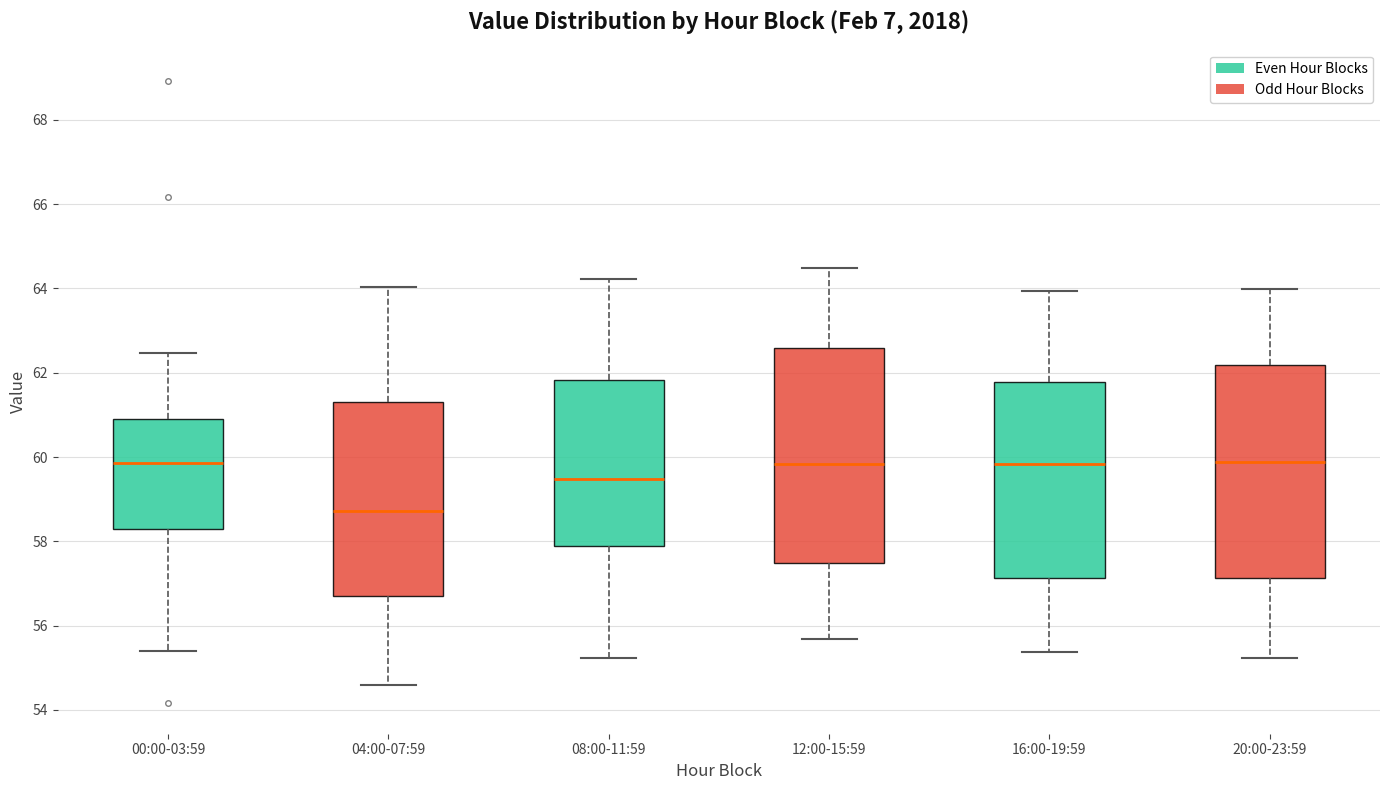

Where is the upper edge of the box for 12:00-15:59 on the y-axis? The values are not printed on the chart, so give them approximately, as read against the axis.

62.6